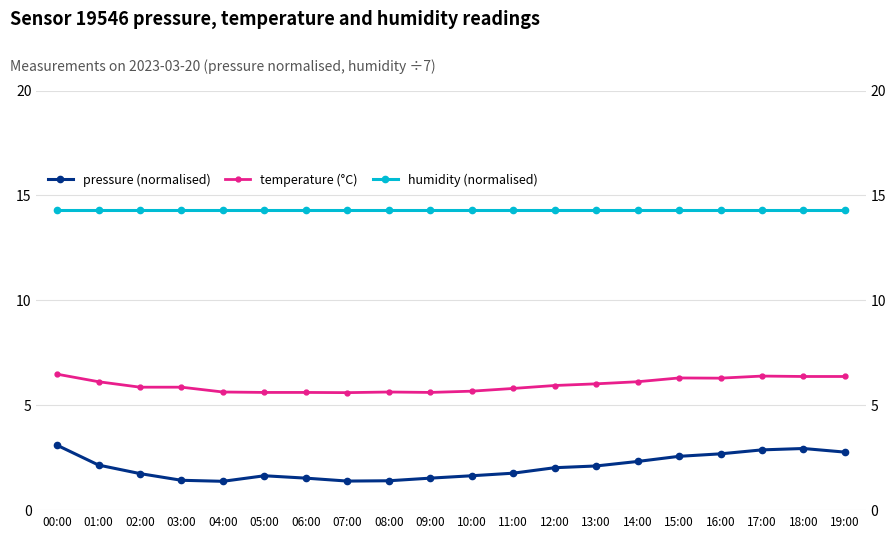

True or false: pressure (normalised) has a value of 1.5 at 09:00.

True